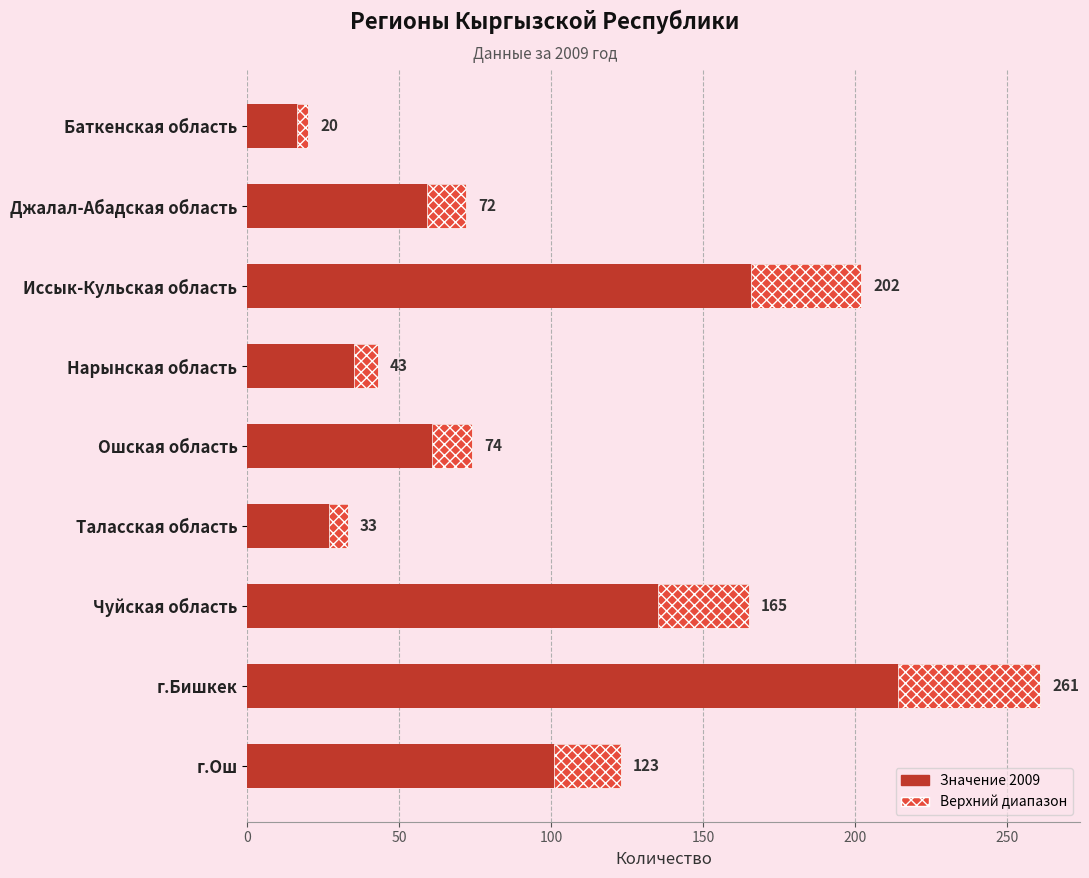

Approximately how many times larger is the value at Джалал-Абадская область compared to Чуйская область?

0.4